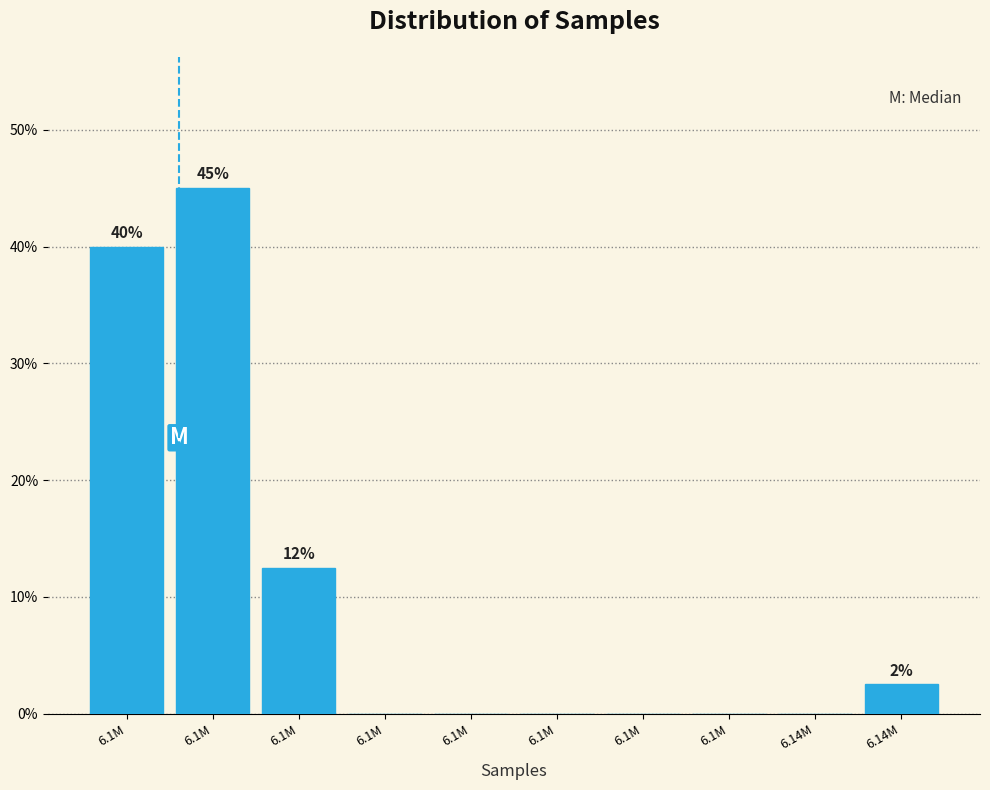

Count the number of data series in this chart.

1